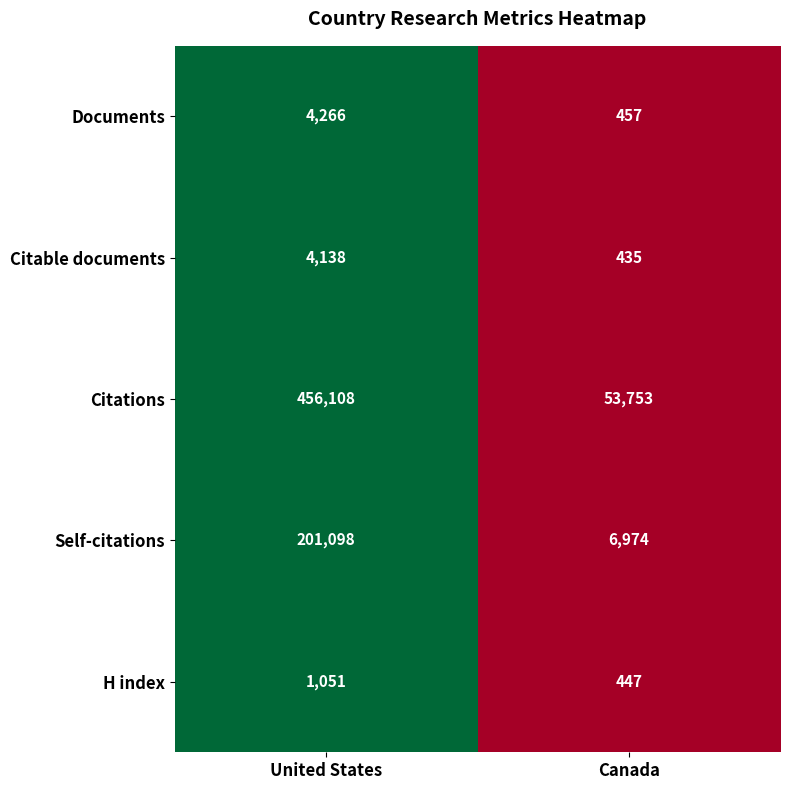

Reading right to left, what are all the values shown in this chart?

Documents: Canada=457	United States=4266
Citable documents: Canada=435	United States=4138
Citations: Canada=53753	United States=456108
Self-citations: Canada=6974	United States=201098
H index: Canada=447	United States=1051